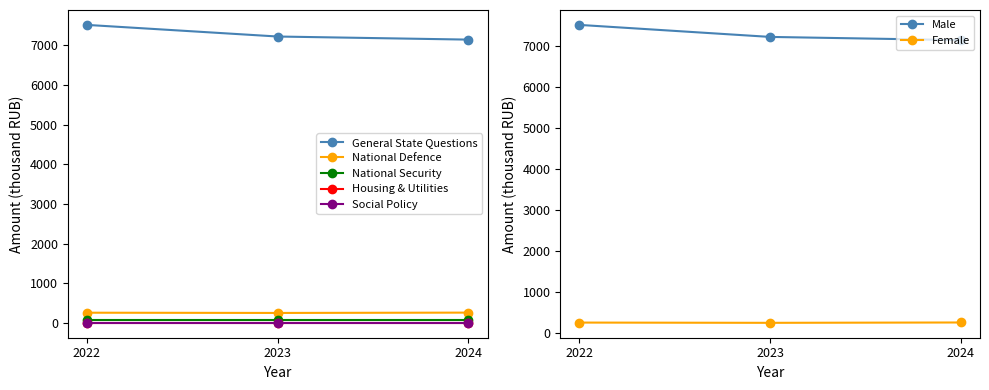

Which series has the largest total across all categories?

General State Questions